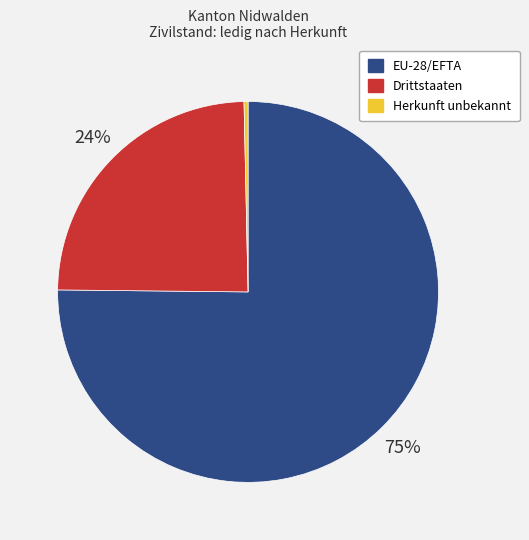

To the nearest percent, what is the average slice percentage?

33%